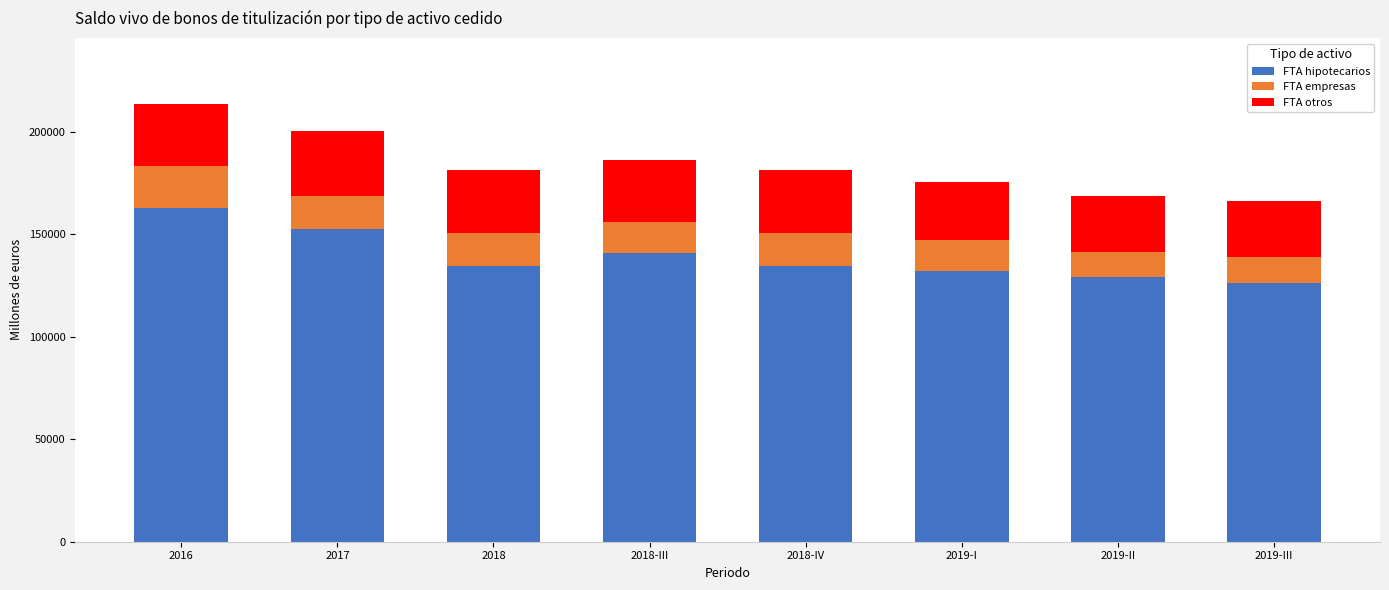

What is the total value across all series at 2017?

200184.0